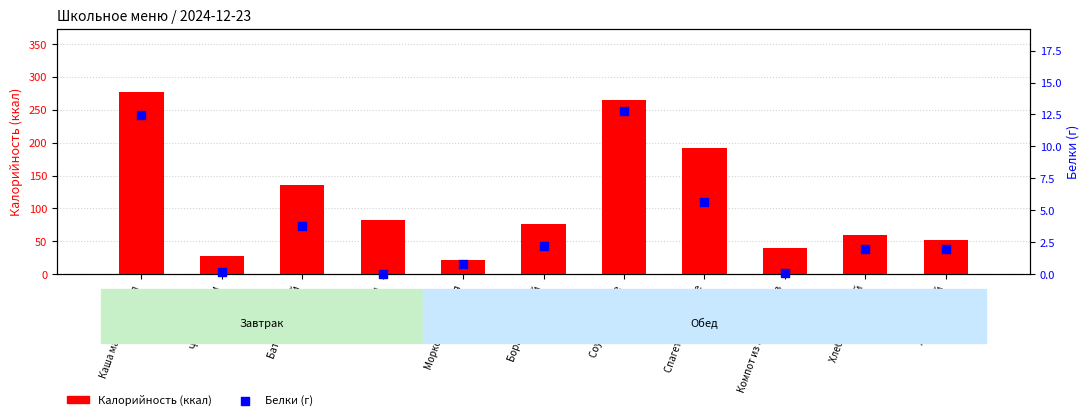

Which series reaches the maximum Y coordinate?

Калорийность